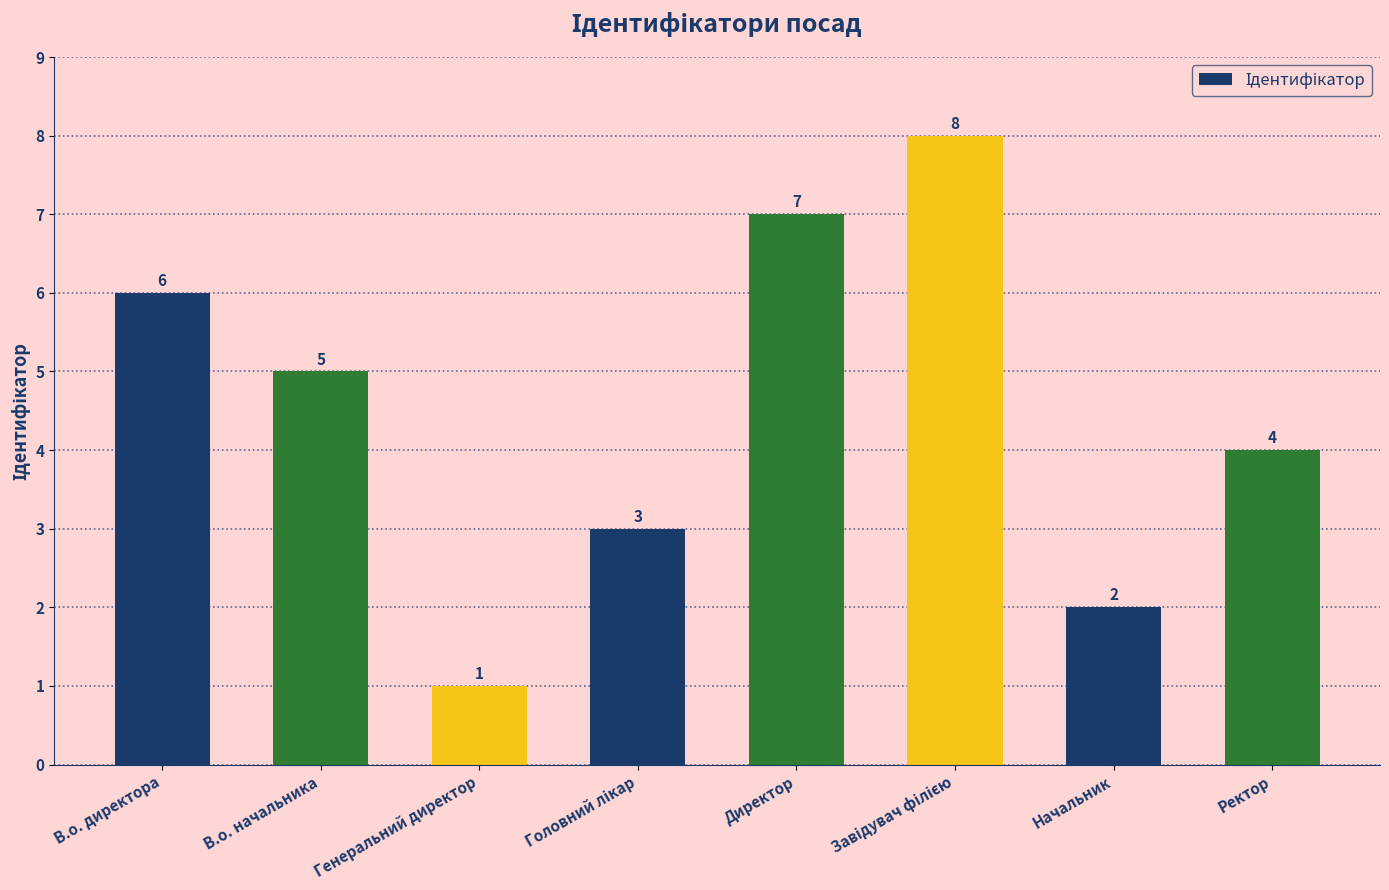

What is the maximum value shown in the chart?

8